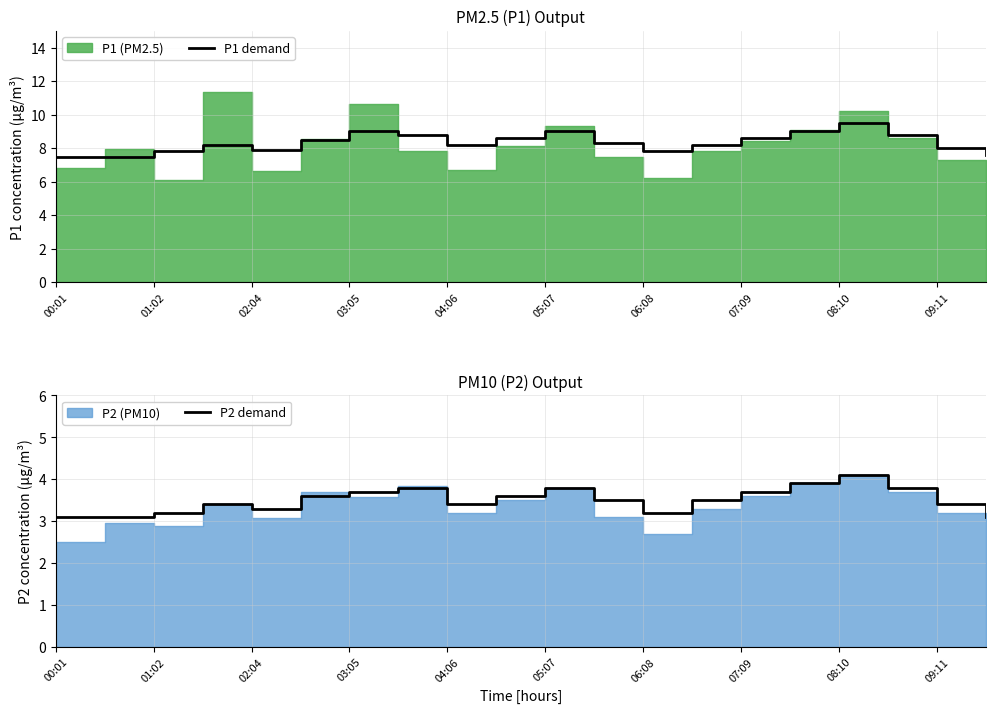

What is the value of the P1 demand point at the 19th from the left?

8.0